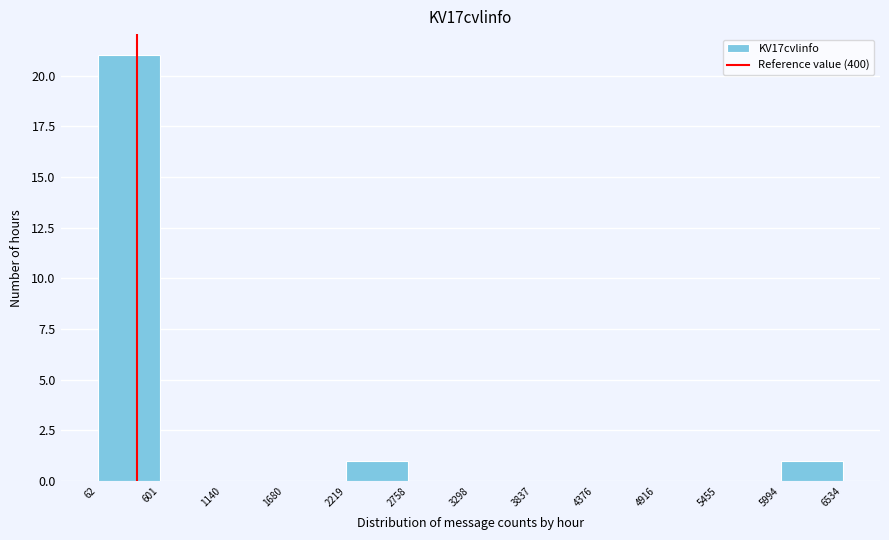

Which range on the x-axis has the tallest bar?

62 to 601